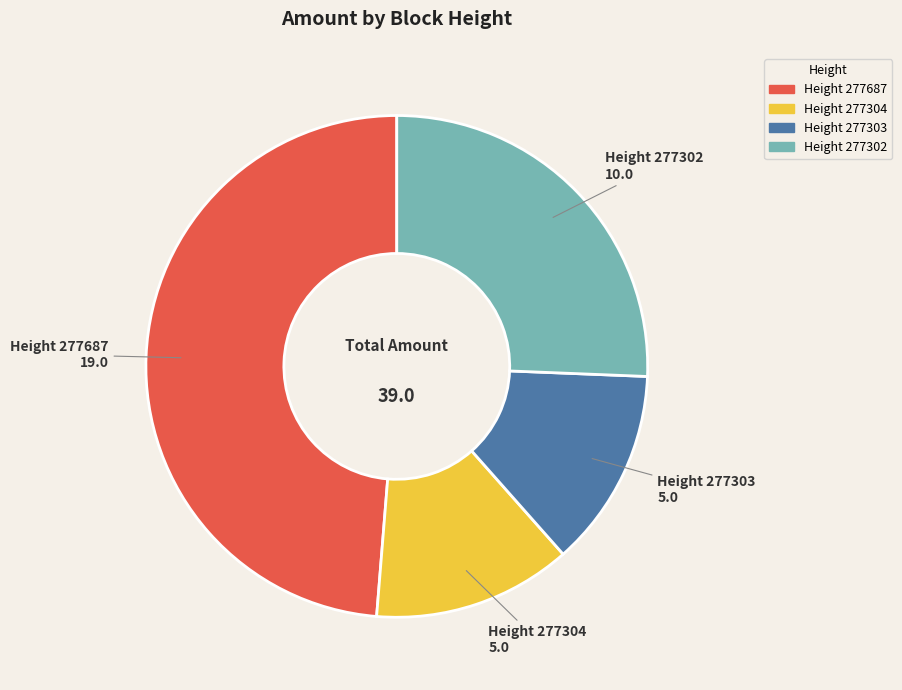

Is there a majority slice in this chart?

No